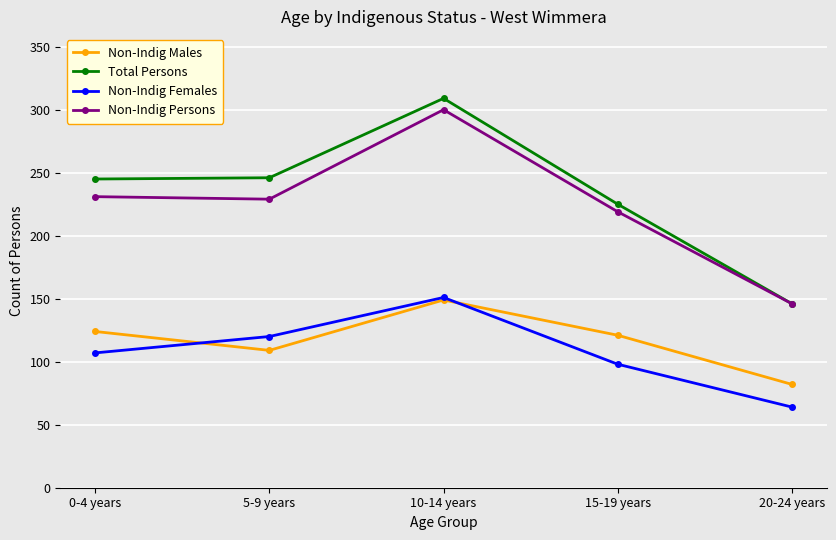

Count the number of data series in this chart.

4